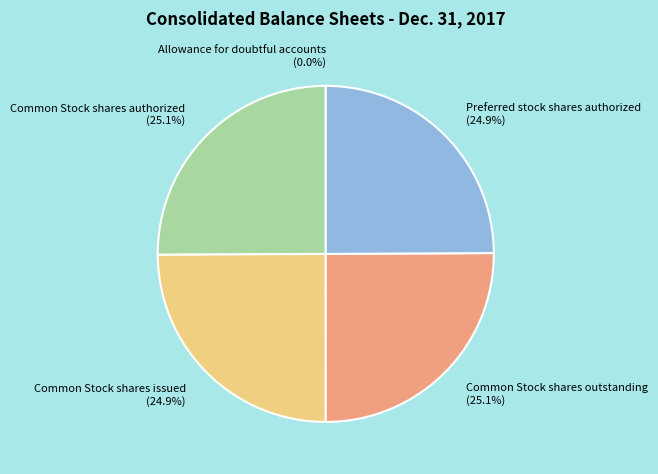

What is the total percentage of Common Stock shares outstanding and Preferred stock shares authorized?

50.0%